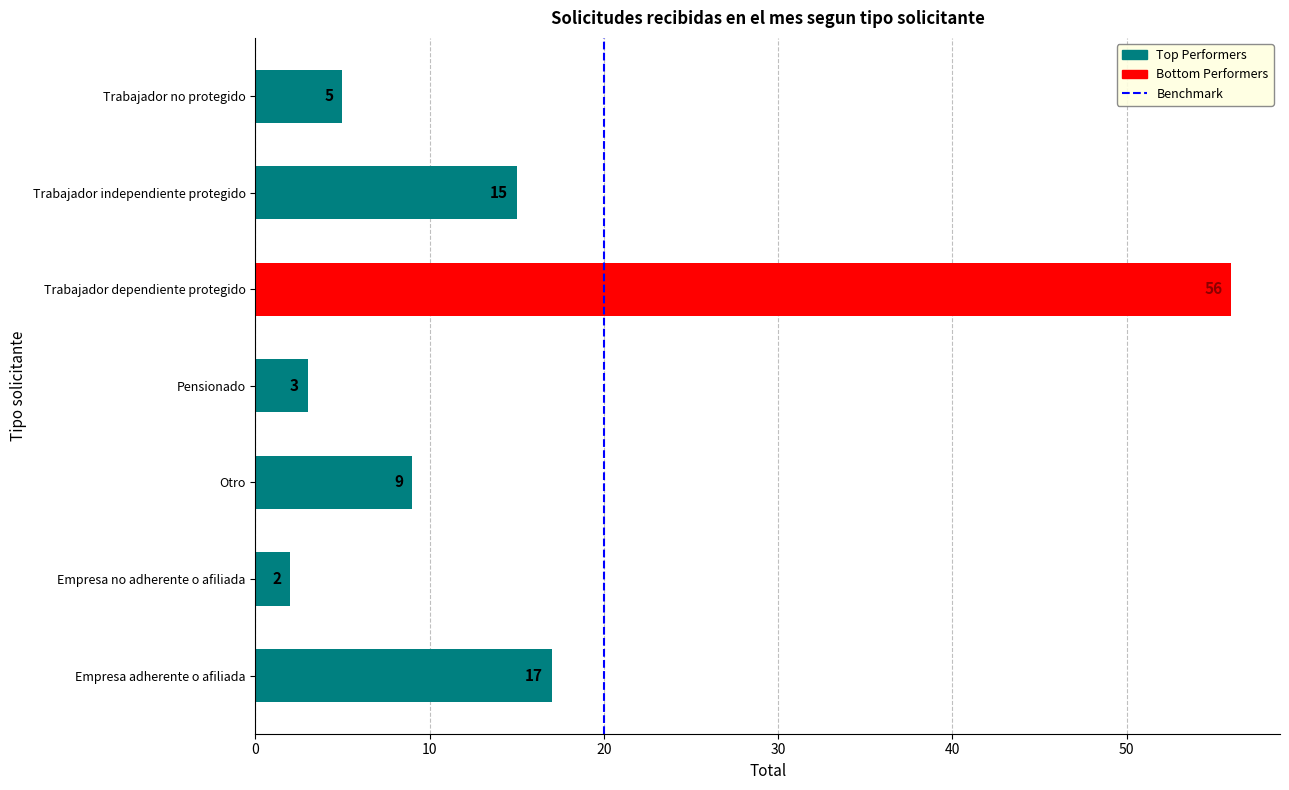

The value at Trabajador no protegido is 5. True or false?

True